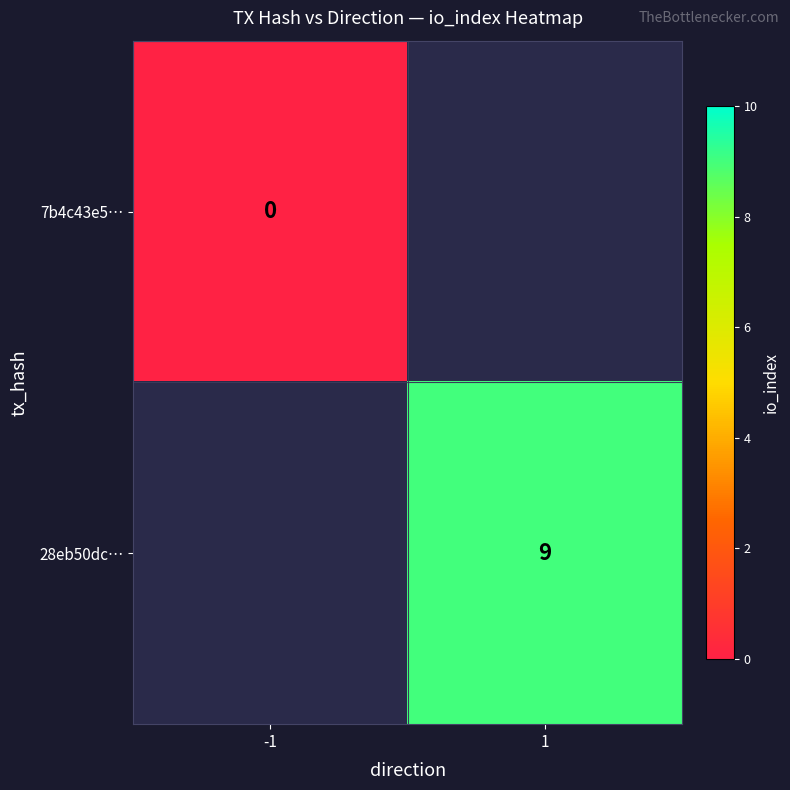

The 28eb50dc… series shows 3 at 1. True or false?

False